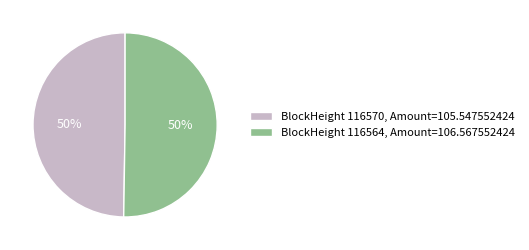

How many segments does this pie chart have?

2